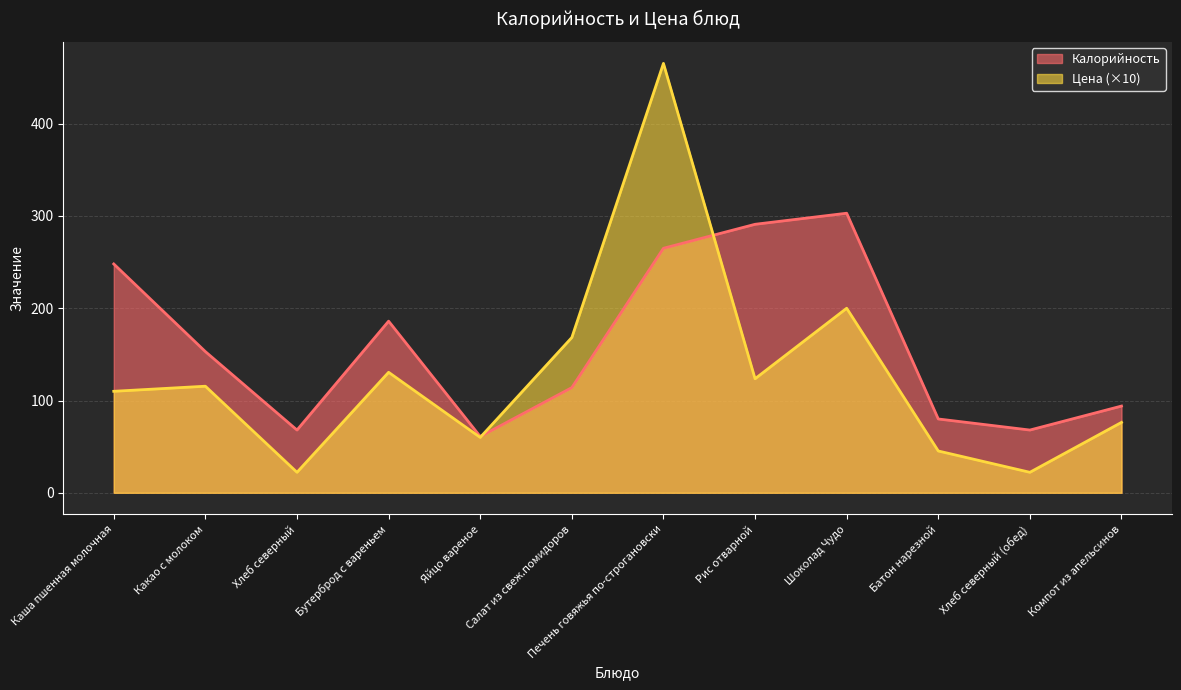

The Цена series shows 31.5 at Хлеб северный. True or false?

False